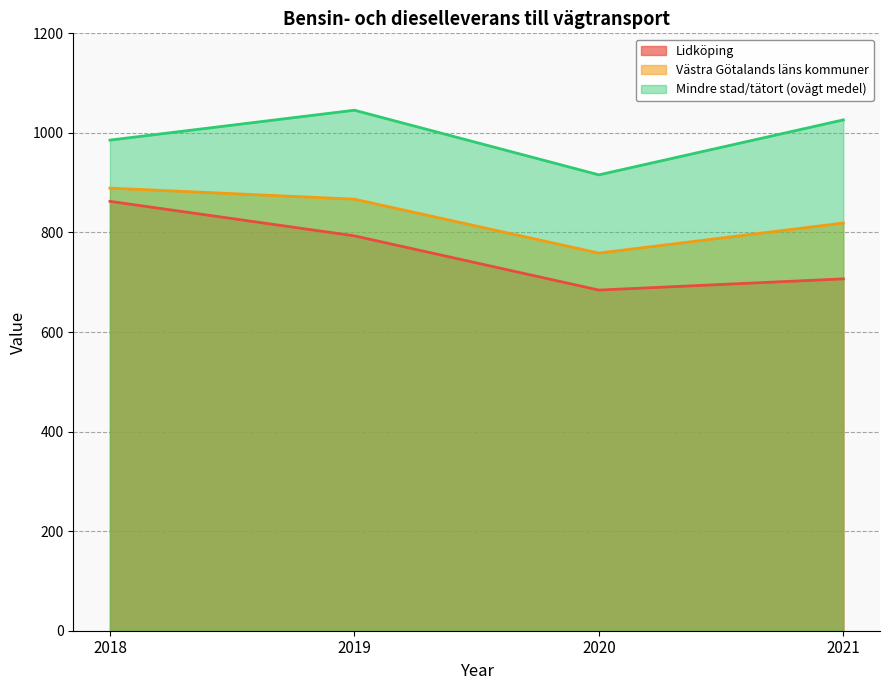

List the labels in order of Mindre stad/tätort (ovägt medel) value, smallest first.

2020, 2018, 2021, 2019